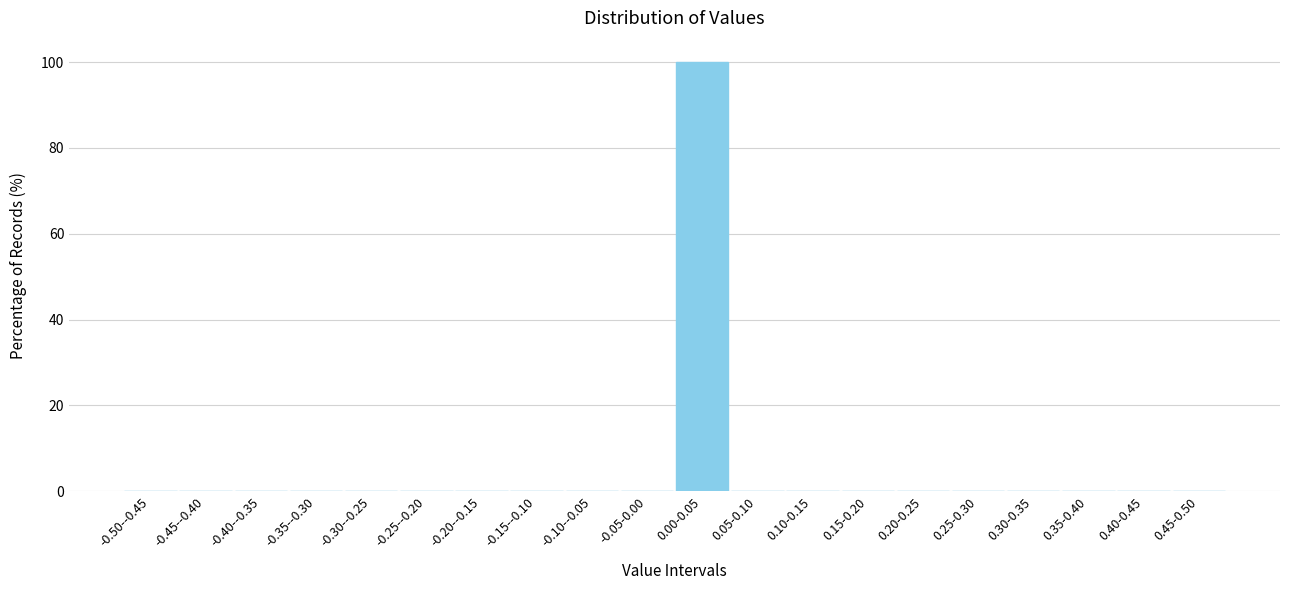

Reading right to left, extract all data points from this chart.

0.45-0.50=0	0.40-0.45=0	0.35-0.40=0	0.30-0.35=0	0.25-0.30=0	0.20-0.25=0	0.15-0.20=0	0.10-0.15=0	0.05-0.10=0	0.00-0.05=100	-0.05-0.00=0	-0.10--0.05=0	-0.15--0.10=0	-0.20--0.15=0	-0.25--0.20=0	-0.30--0.25=0	-0.35--0.30=0	-0.40--0.35=0	-0.45--0.40=0	-0.50--0.45=0